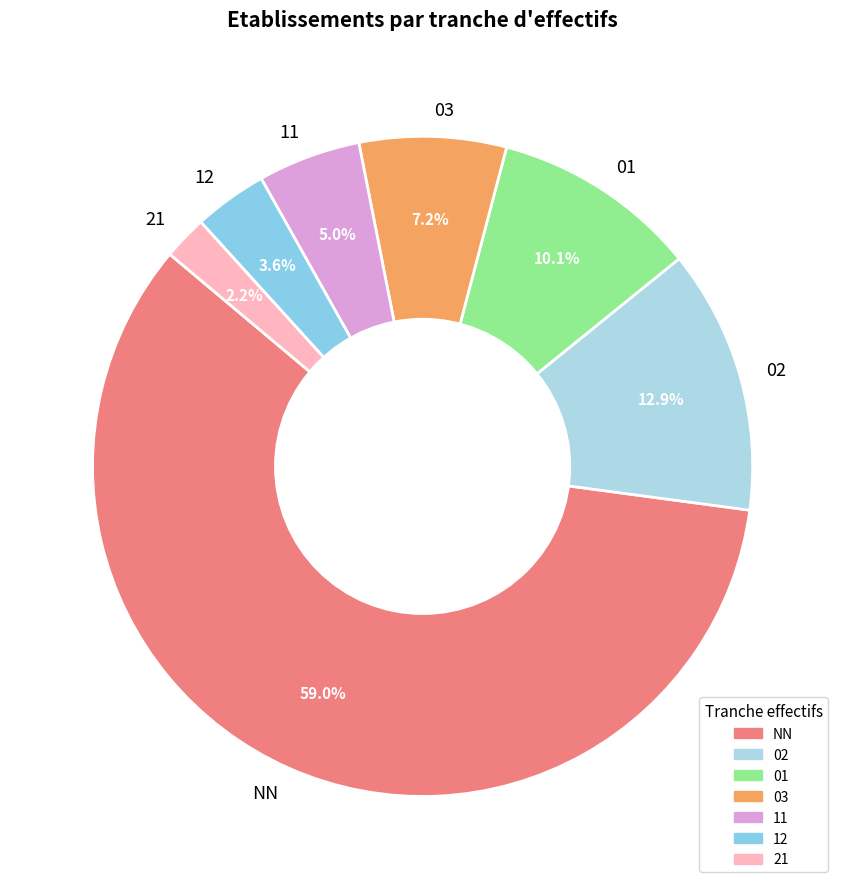

Rank the categories by value from highest to lowest.

NN, 02, 01, 03, 11, 12, 21